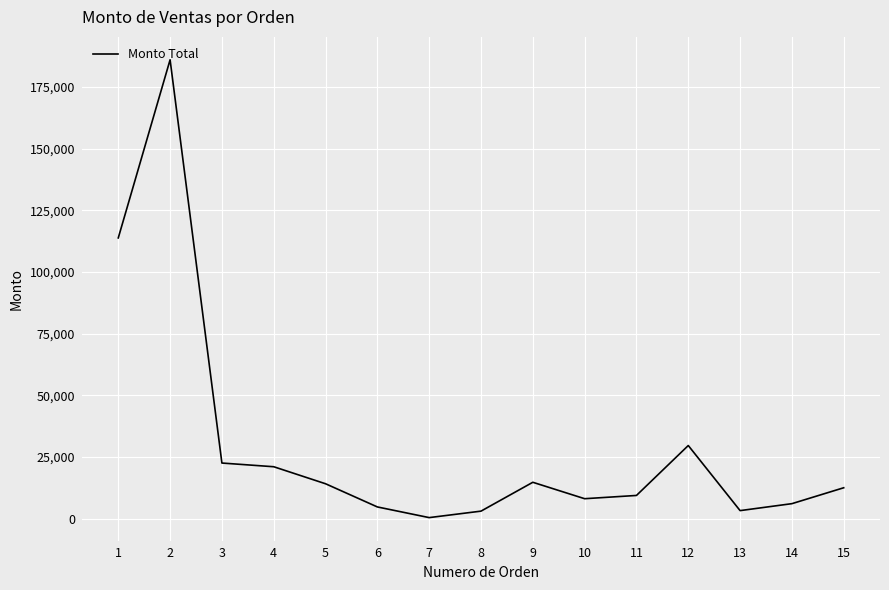

Is it true that the value at 1 is 28340?

False